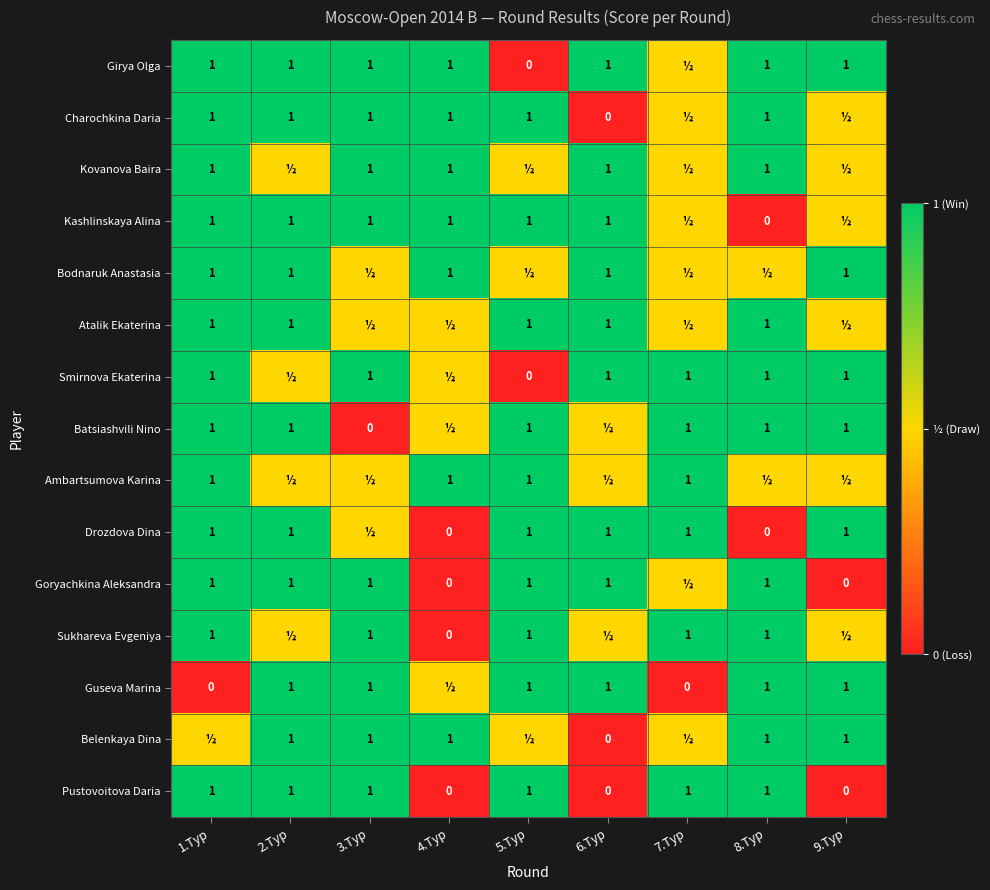

What is the spread (max minus min) of values at 2.Тур?

0.5